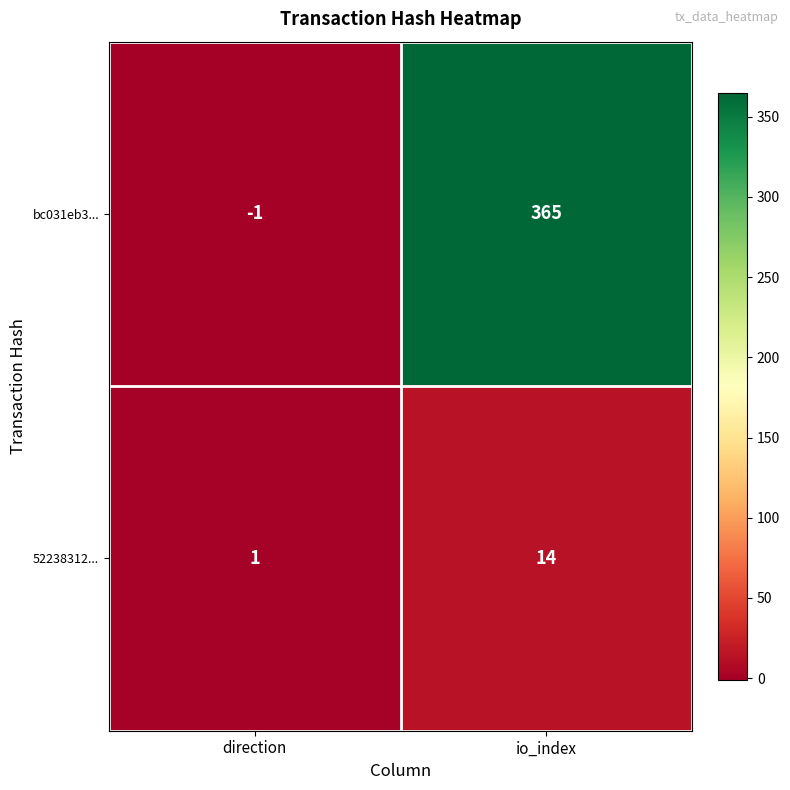

Which series has the largest total across all categories?

bc031eb3...